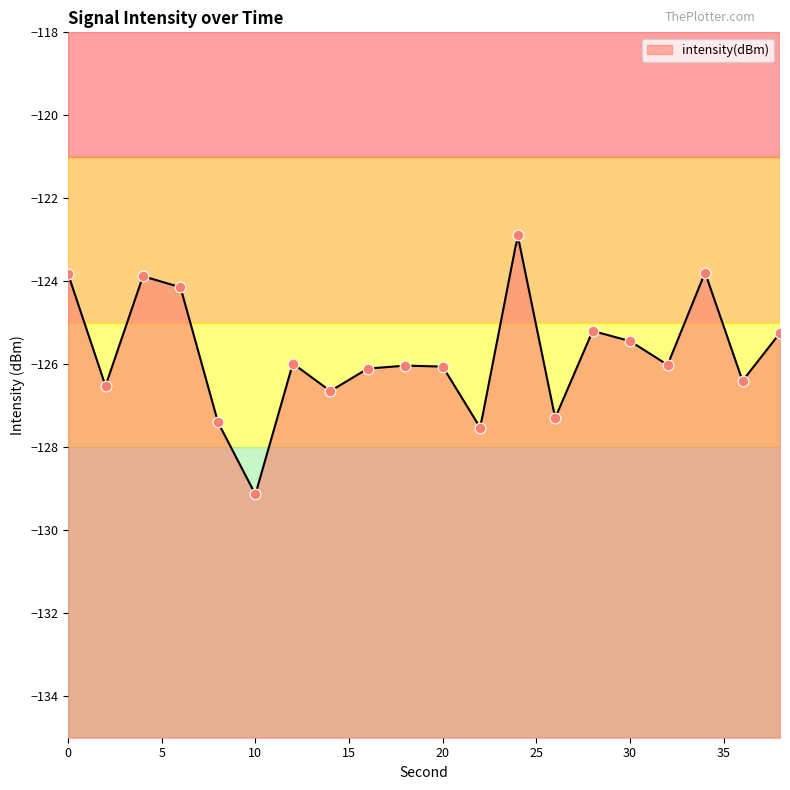

Which has a higher value, 24 or 0?

24